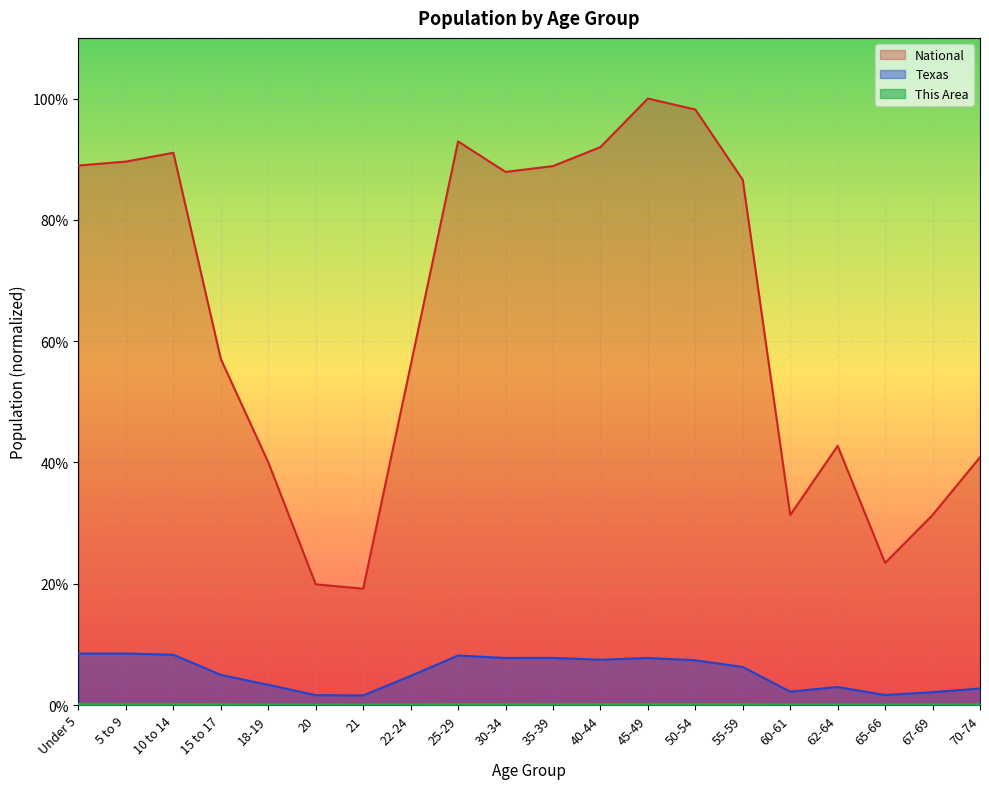

Which has a higher value, 5 to 9 or 60-61?

5 to 9